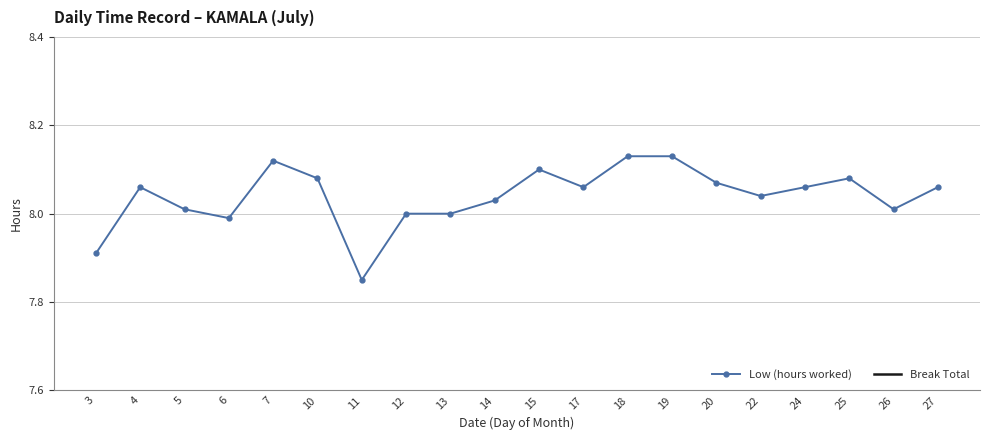

True or false: Low (hours worked) and Break Total intersect in this chart.

False